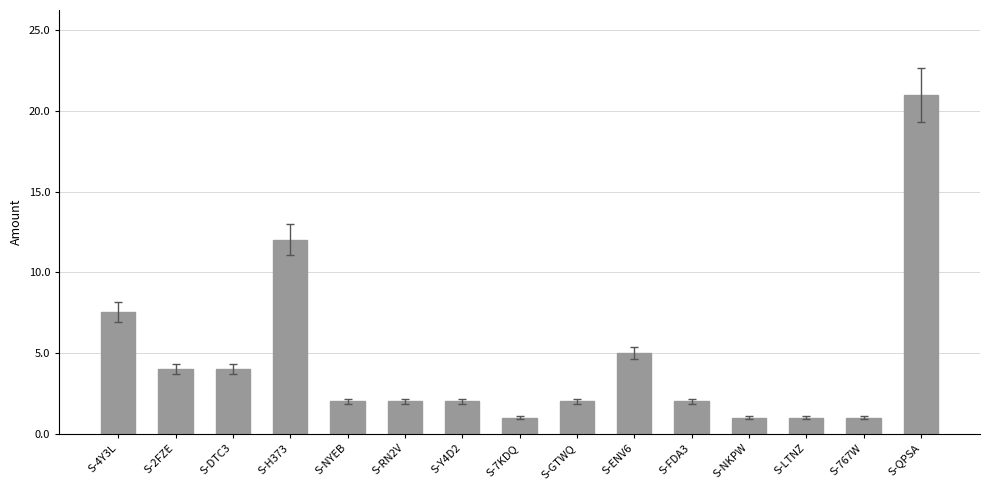

What is the label of the 8th bar from the right?

S-7KDQ